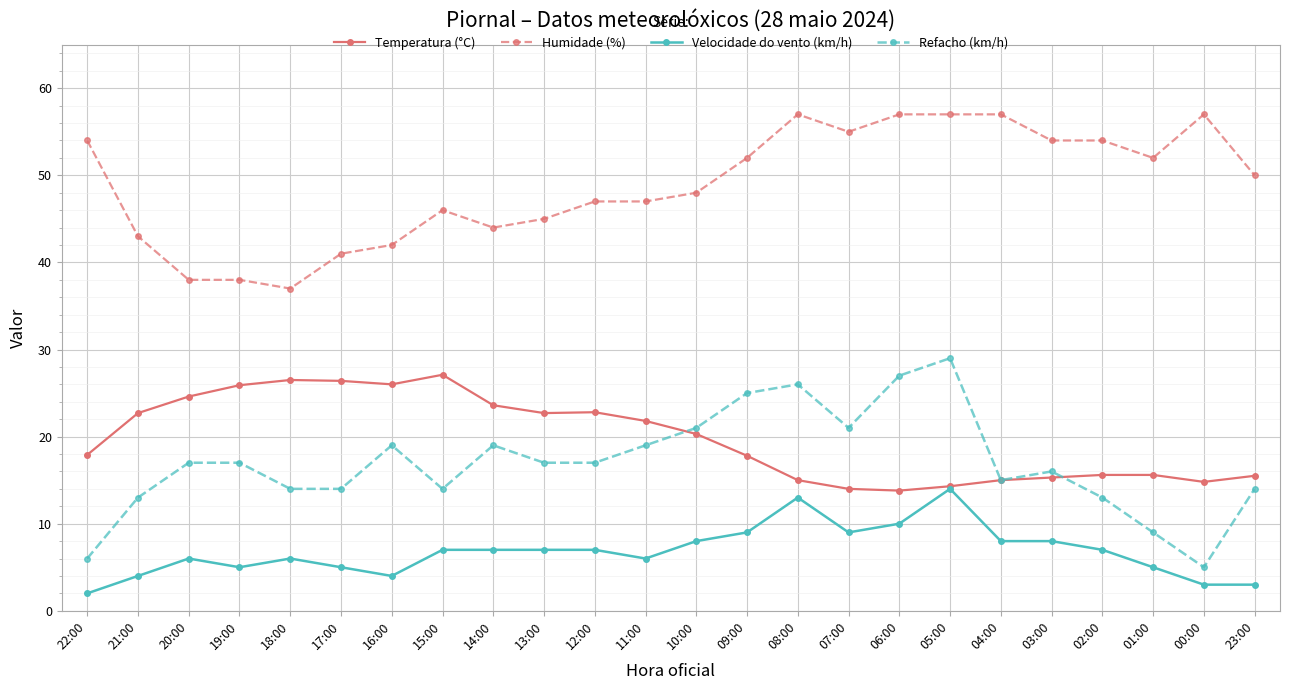

The value of Temperatura (°C) at 06:00 is 8.2. True or false?

False